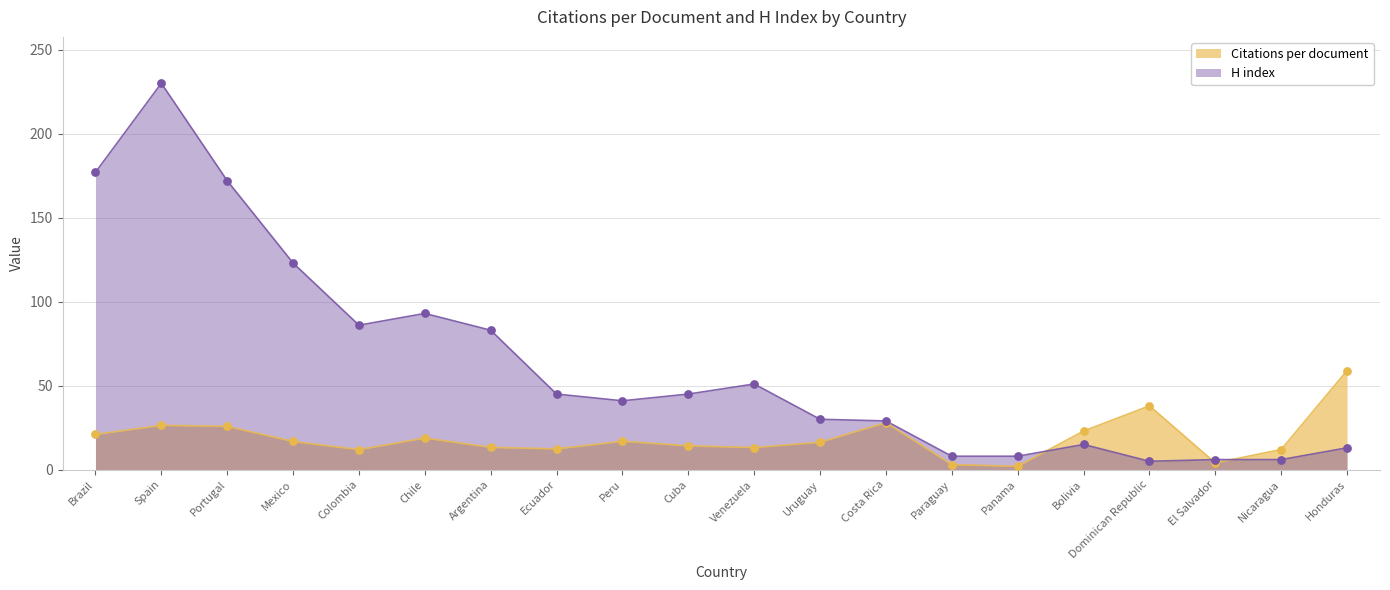

Which series has the largest total across all categories?

H index